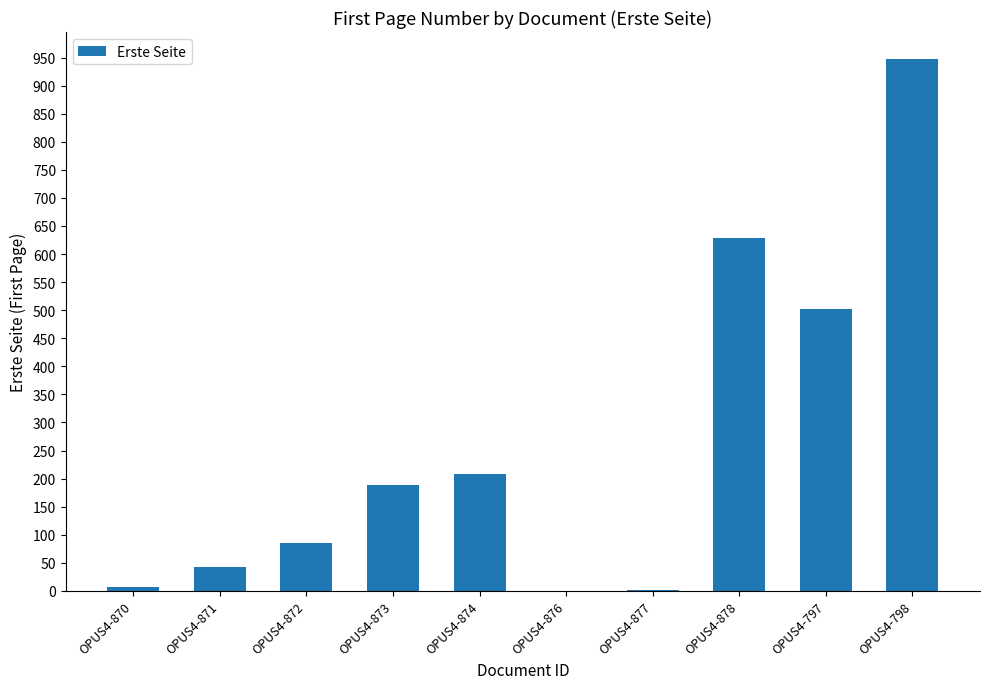

What is the ratio of the value at OPUS4-871 to the value at OPUS4-872?

0.5